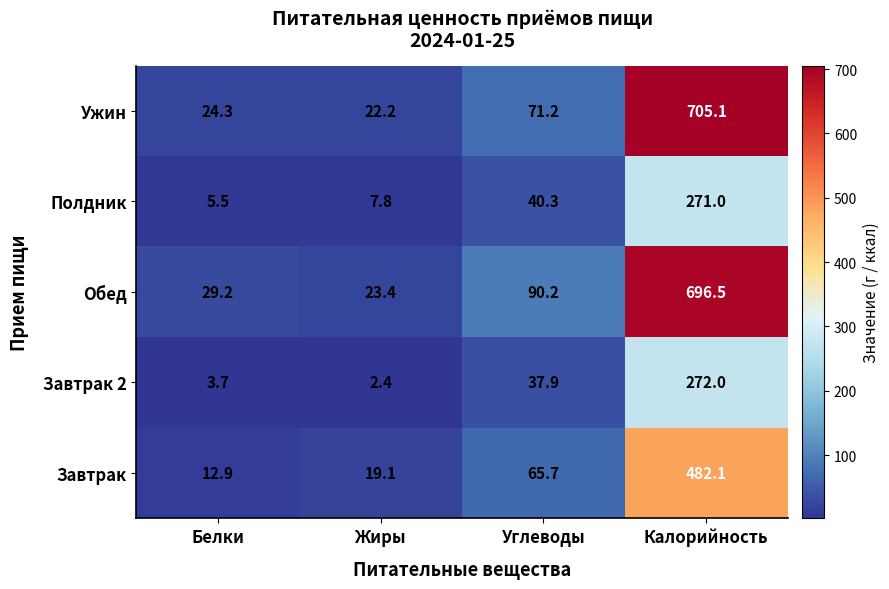

At which category is the sum across all series the highest?

Калорийность